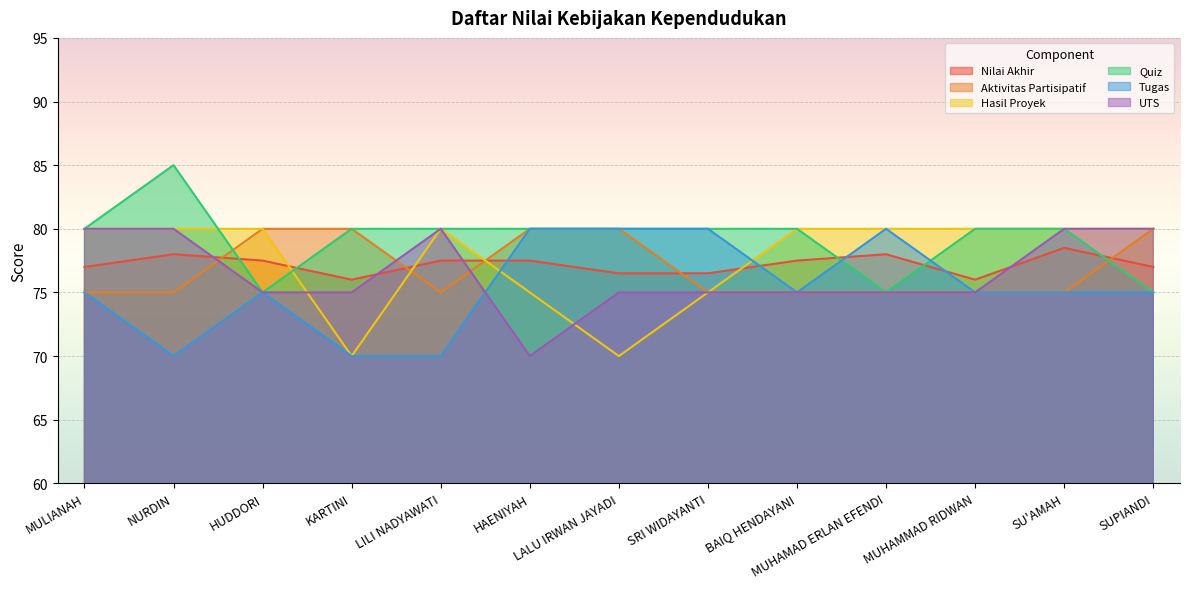

Reading left to right, extract all data points from this chart.

Nilai Akhir: 77.0	78.0	77.5	76.0	77.5	77.5	76.5	76.5	77.5	78.0	76.0	78.5	77.0
Aktivitas Partisipatif: 75.0	75.0	80.0	80.0	75.0	80.0	80.0	75.0	75.0	75.0	75.0	75.0	80.0
Hasil Proyek: 80.0	80.0	80.0	70.0	80.0	75.0	70.0	75.0	80.0	80.0	80.0	80.0	80.0
Quiz: 80.0	85.0	75.0	80.0	80.0	80.0	80.0	80.0	80.0	75.0	80.0	80.0	75.0
Tugas: 75.0	70.0	75.0	70.0	70.0	80.0	80.0	80.0	75.0	80.0	75.0	75.0	75.0
UTS: 80.0	80.0	75.0	75.0	80.0	70.0	75.0	75.0	75.0	75.0	75.0	80.0	80.0